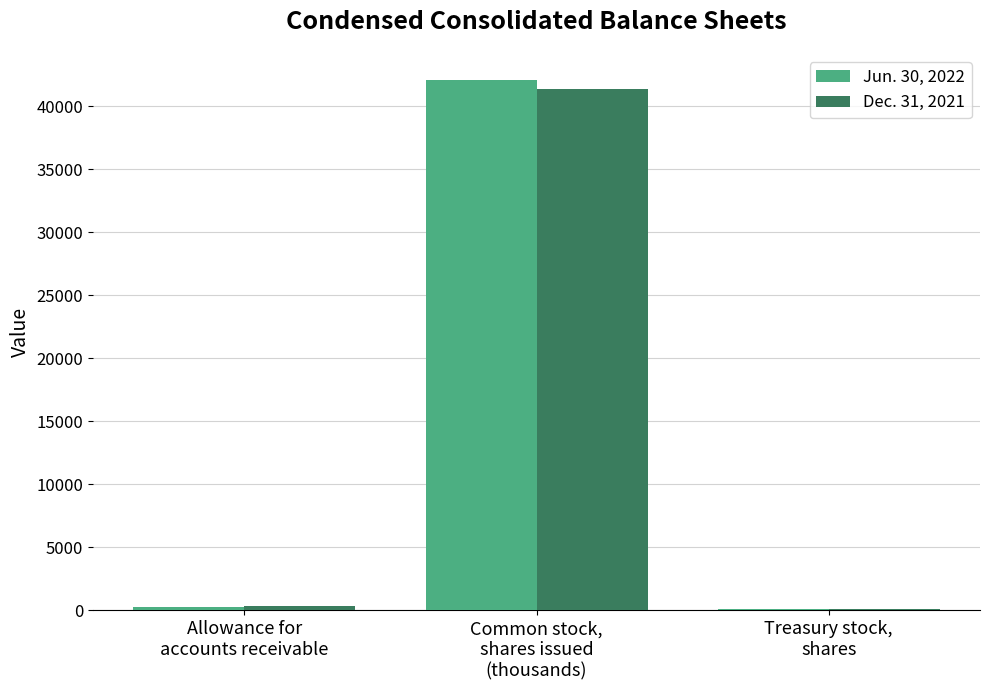

What is the value of the Dec. 31, 2021 bar at the 3rd from the left?

135